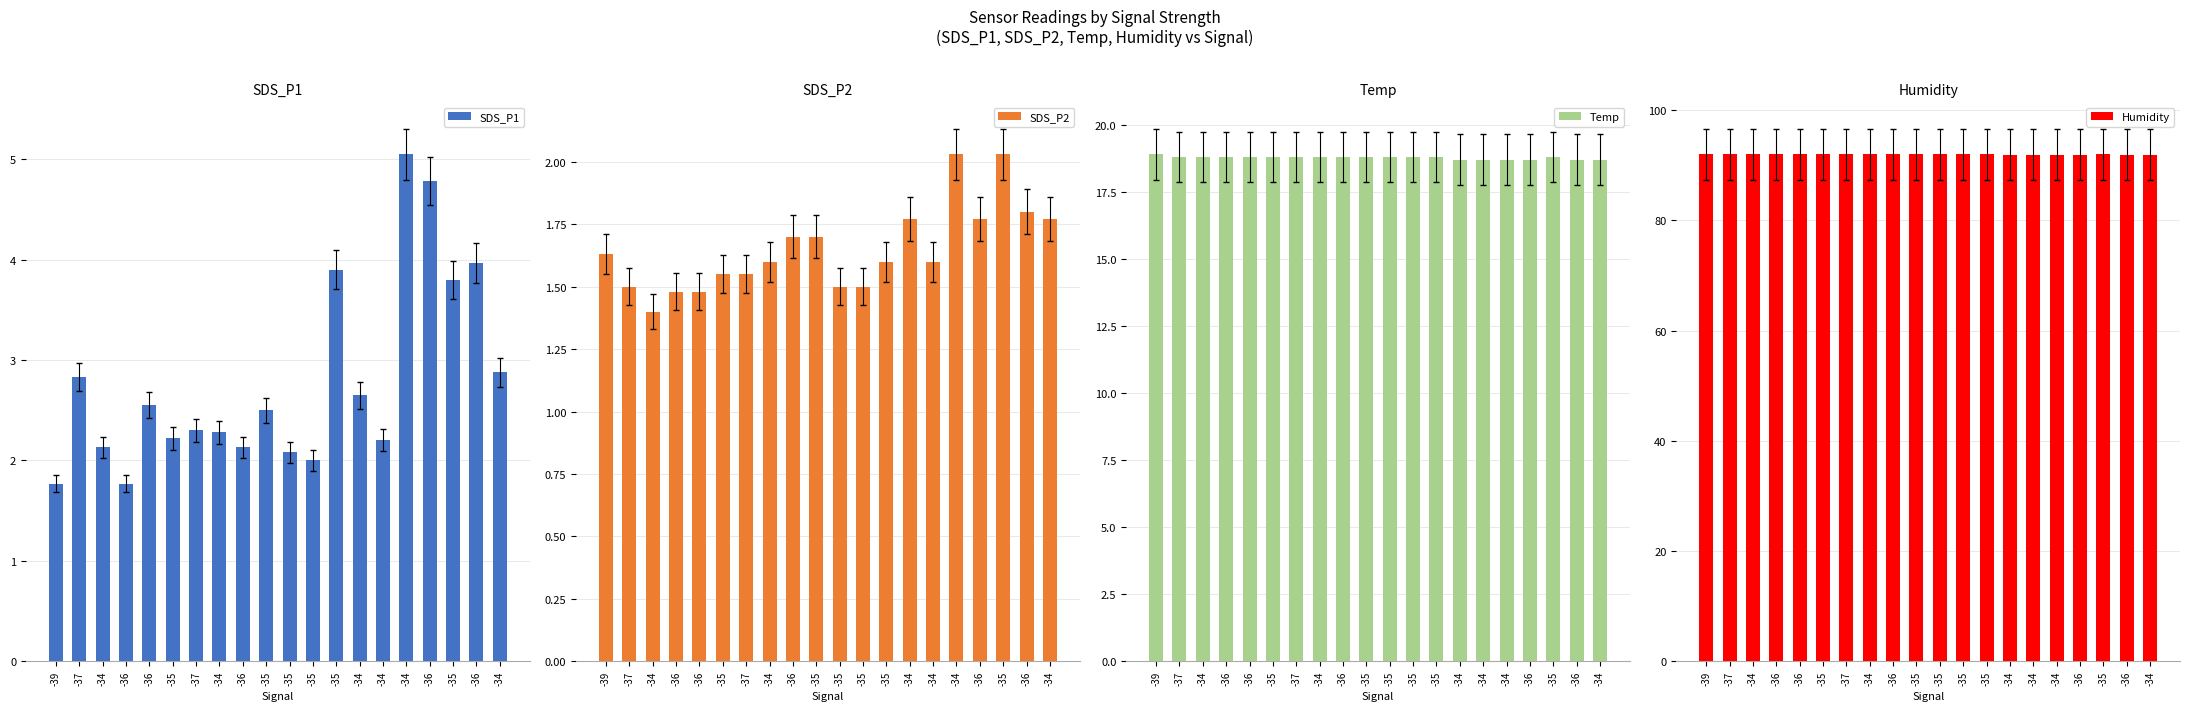

How many data points does each series have?

20